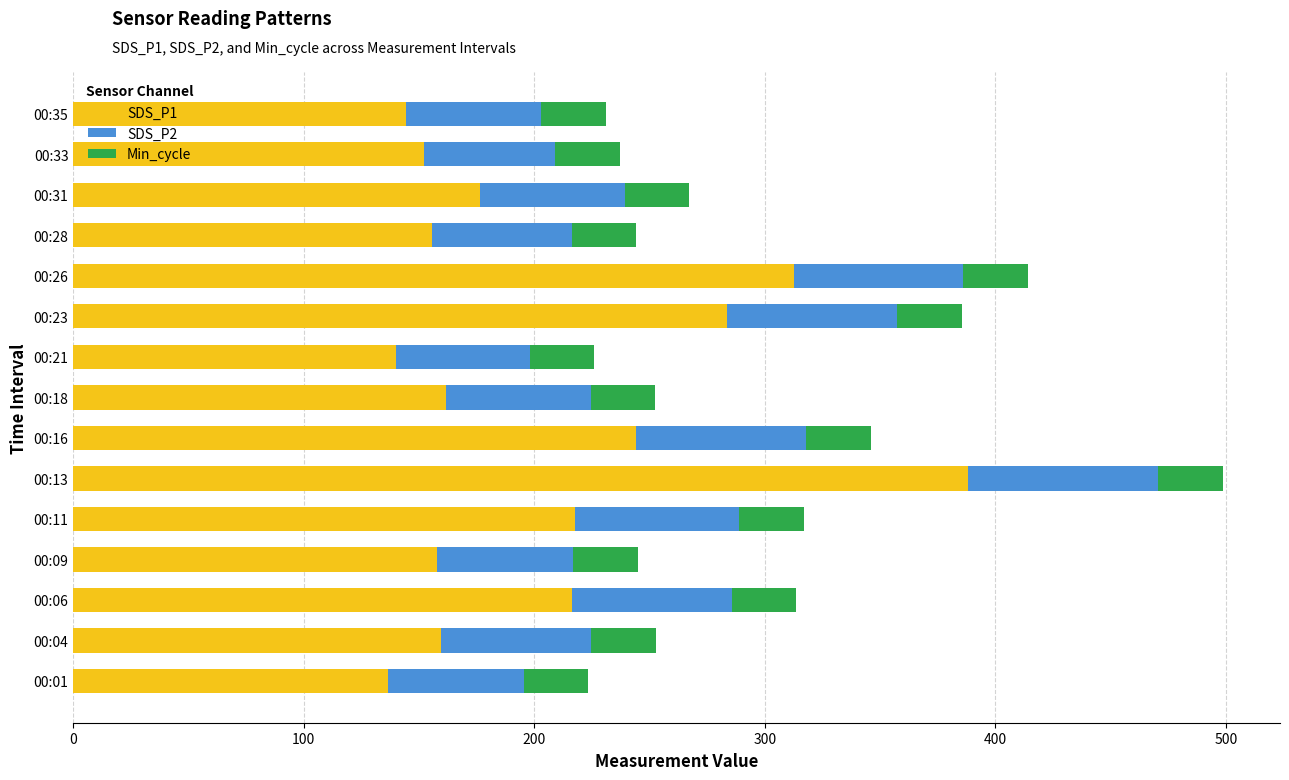

What is the lowest value of the SDS_P1 series?

136.6